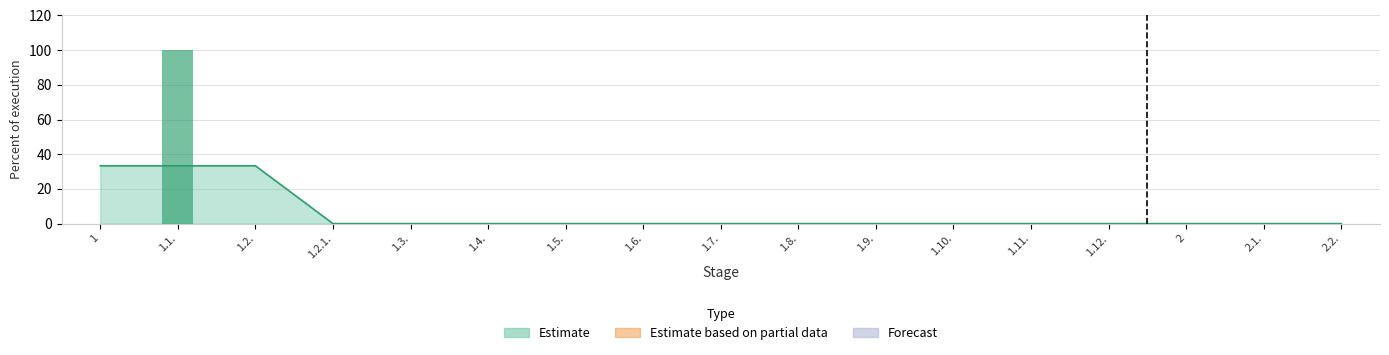

Which series changed the most between 1.6. and 1.7.?

Estimate